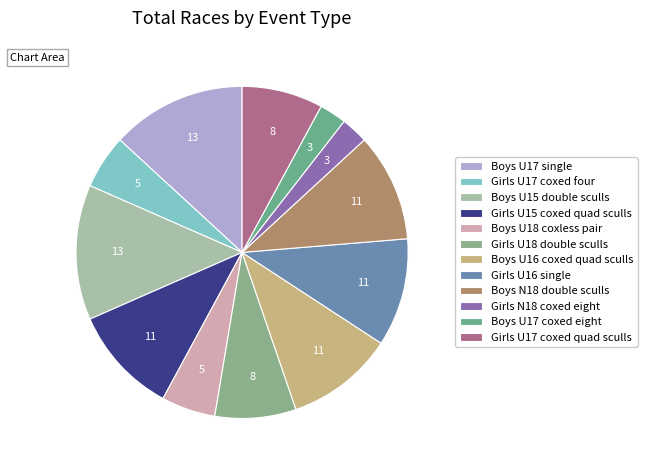

Is there a majority slice in this chart?

No